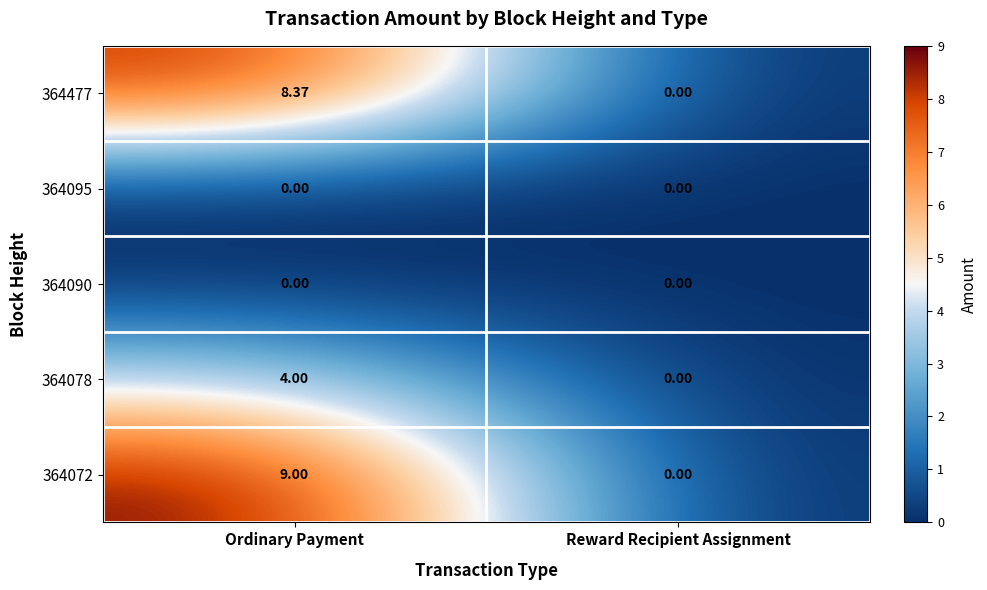

At which label does 364072 reach its minimum?

Reward Recipient Assignment